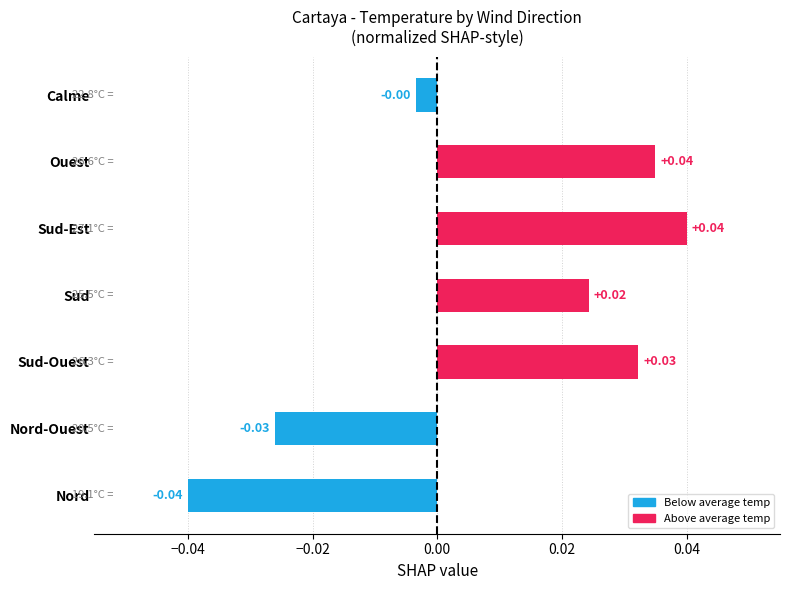

At which label is the value closest to 0?

Calme